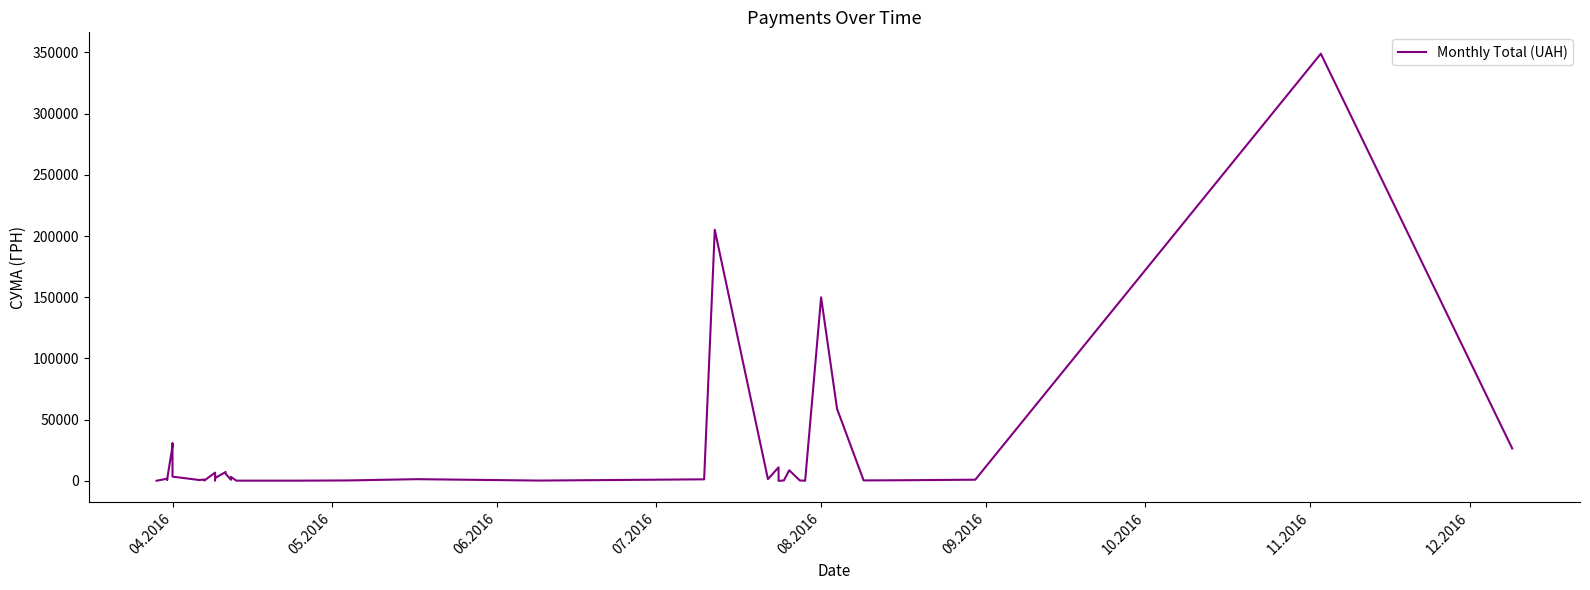

Does the chart have visible grid lines?

No